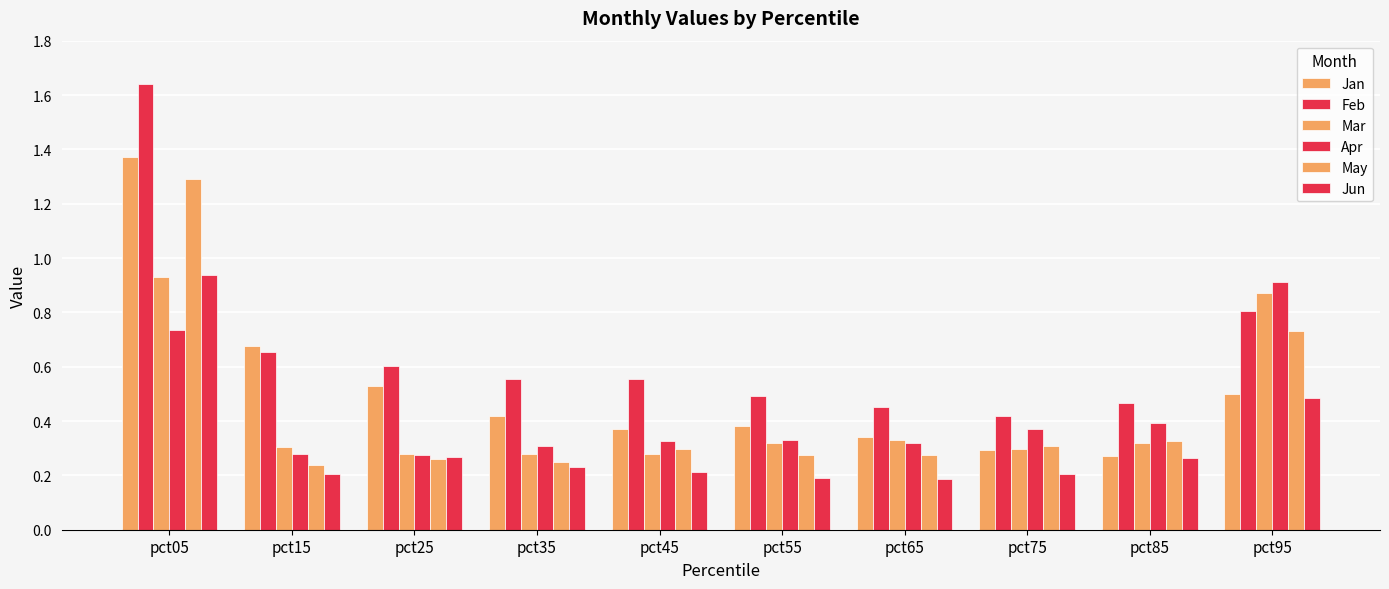

Is the value of Mar at pct75 greater than the value of Apr at pct35?

No